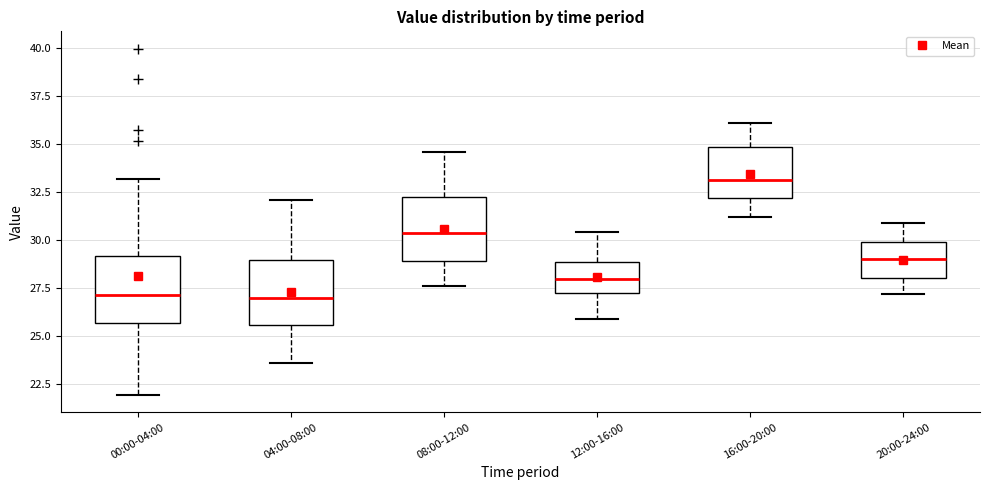

Where does the lower whisker of the box for 04:00-08:00 end on the y-axis? The values are not printed on the chart, so give them approximately, as read against the axis.

23.5